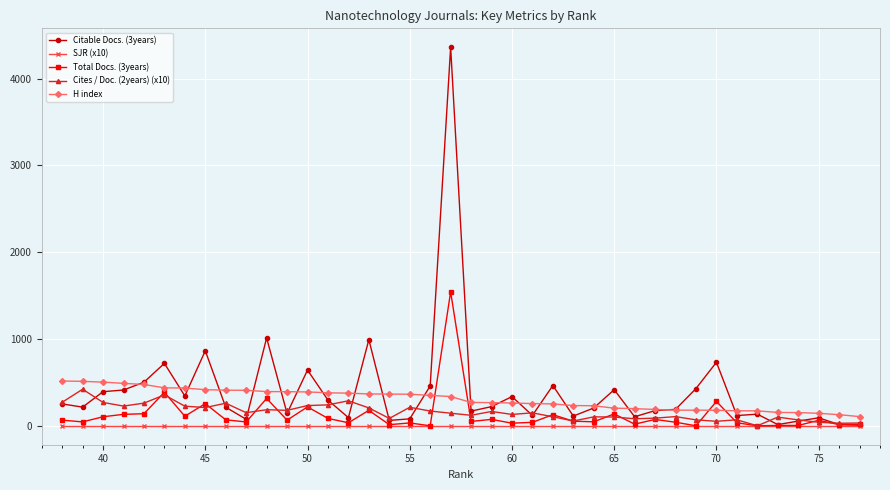

Which series has the widest spread of values?

Citable Docs. (3years)